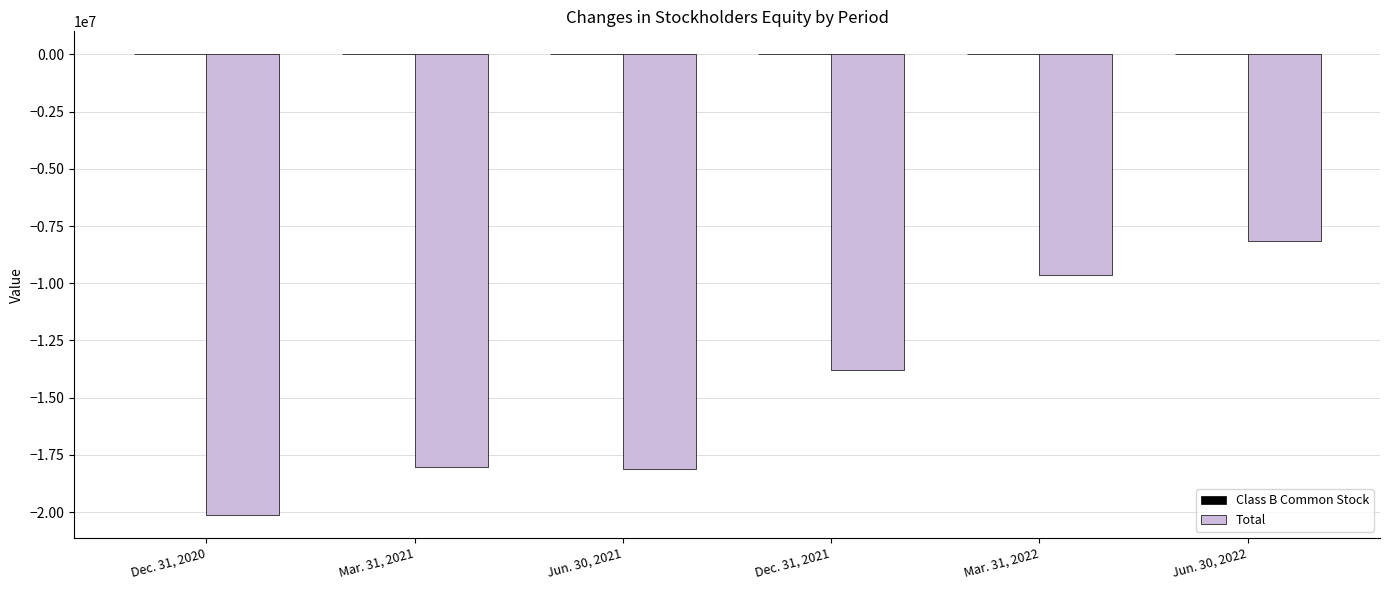

What is the sum of all Total values?

-87836836